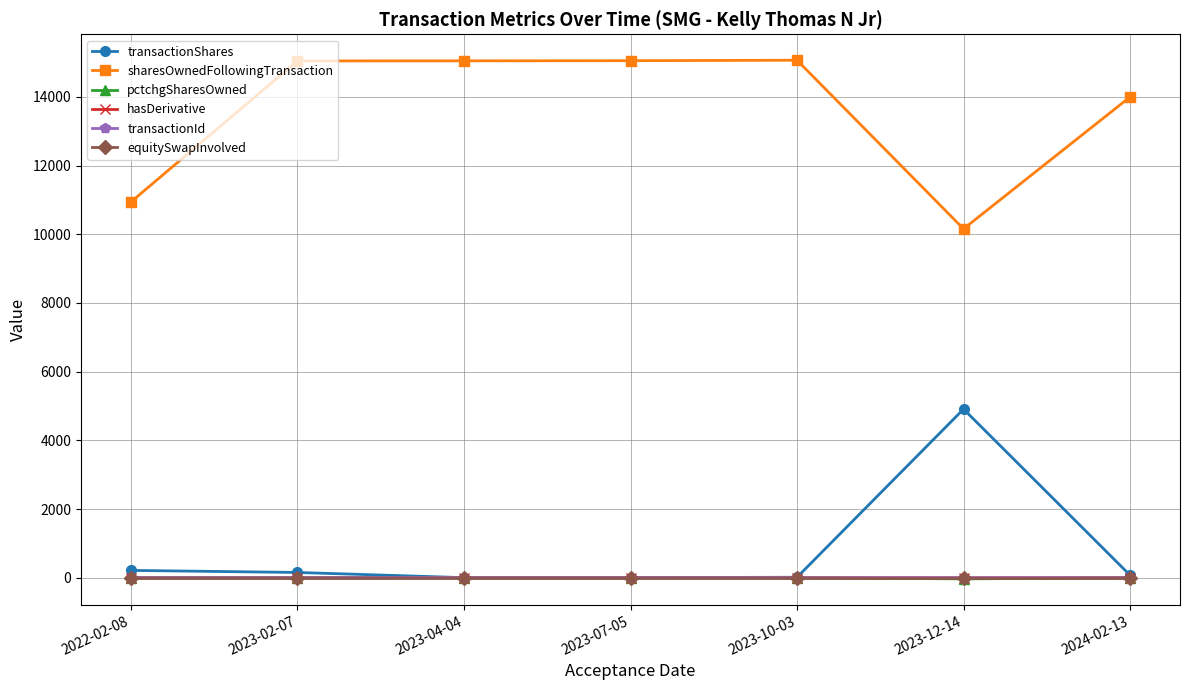

Does the chart display data point markers on the line(s)?

Yes